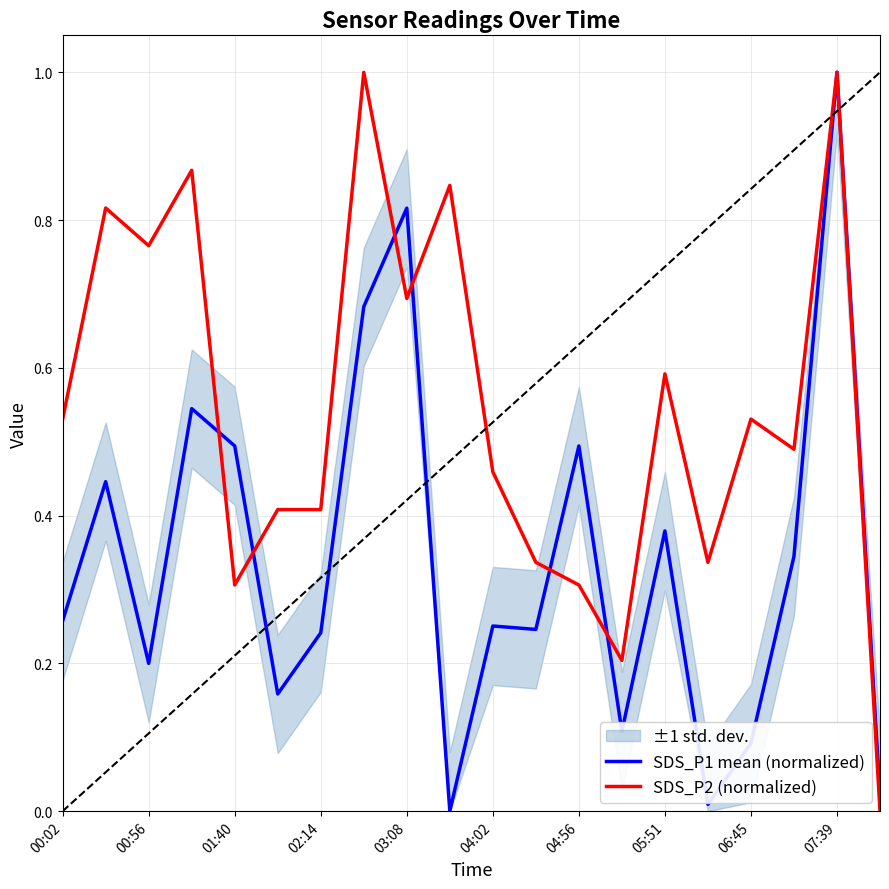

How many SDS_P2 (normalized) values are between 0 and 1?

20